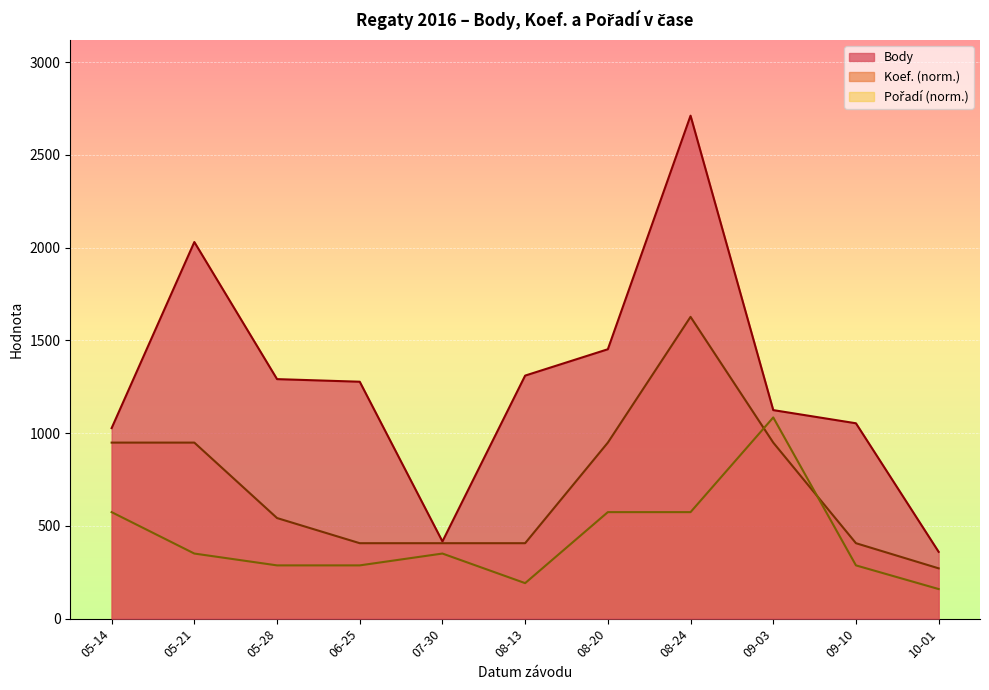

How many values in the Pořadí series are below 350?

5